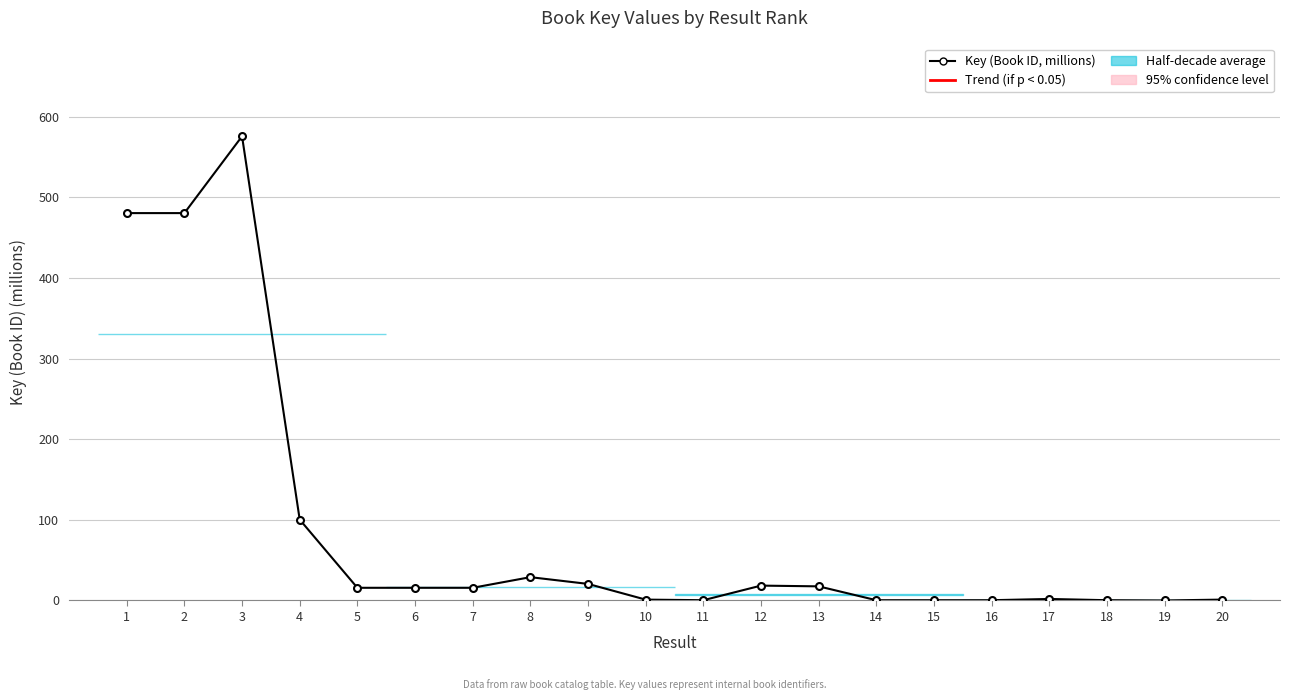

How many lines are shown in the chart?

1